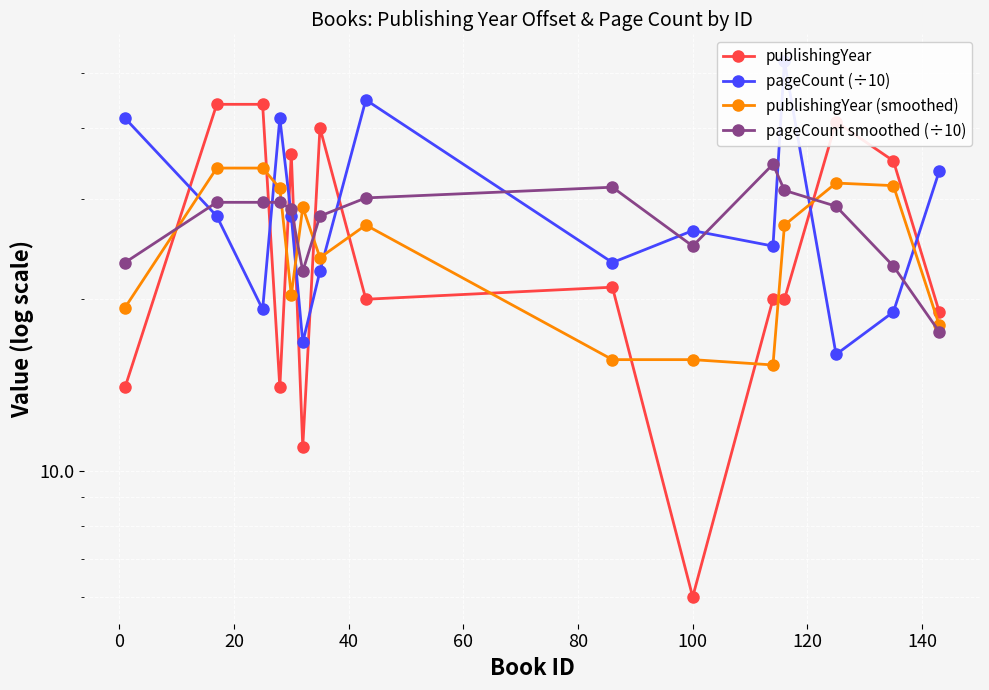

How many times do pageCount (÷10) and pageCount smoothed (÷10) cross each other?

10